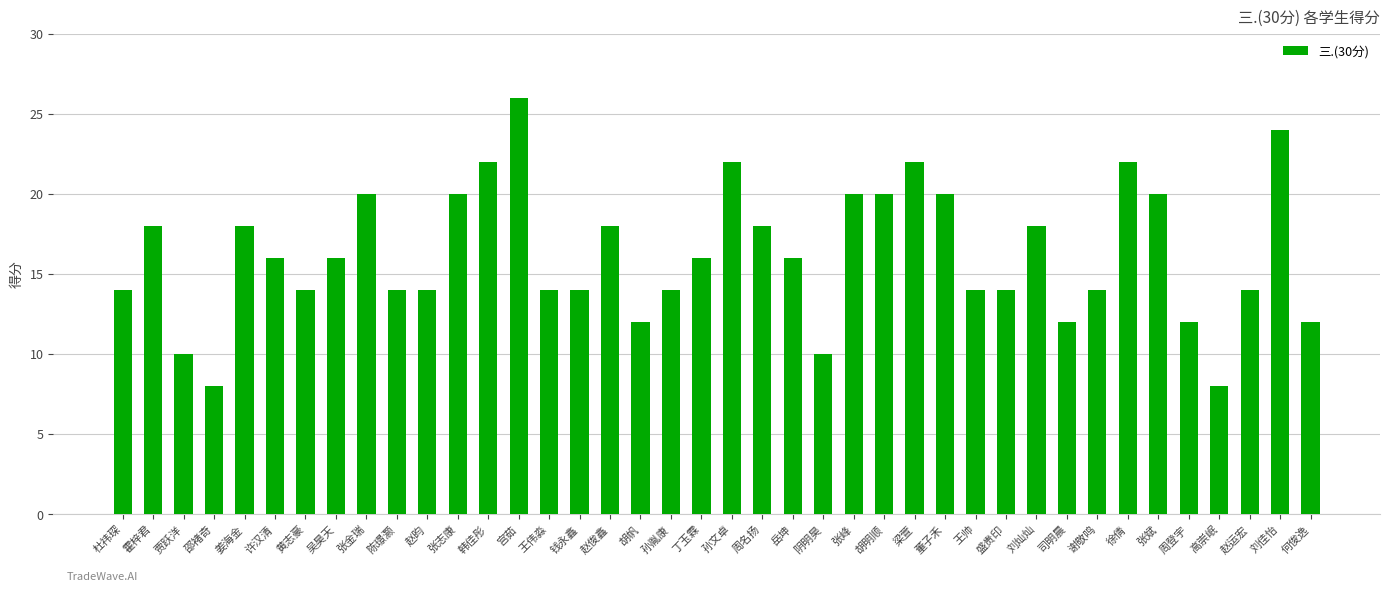

Approximately how many times larger is the value at 司明晨 compared to 霍梓君?

0.7